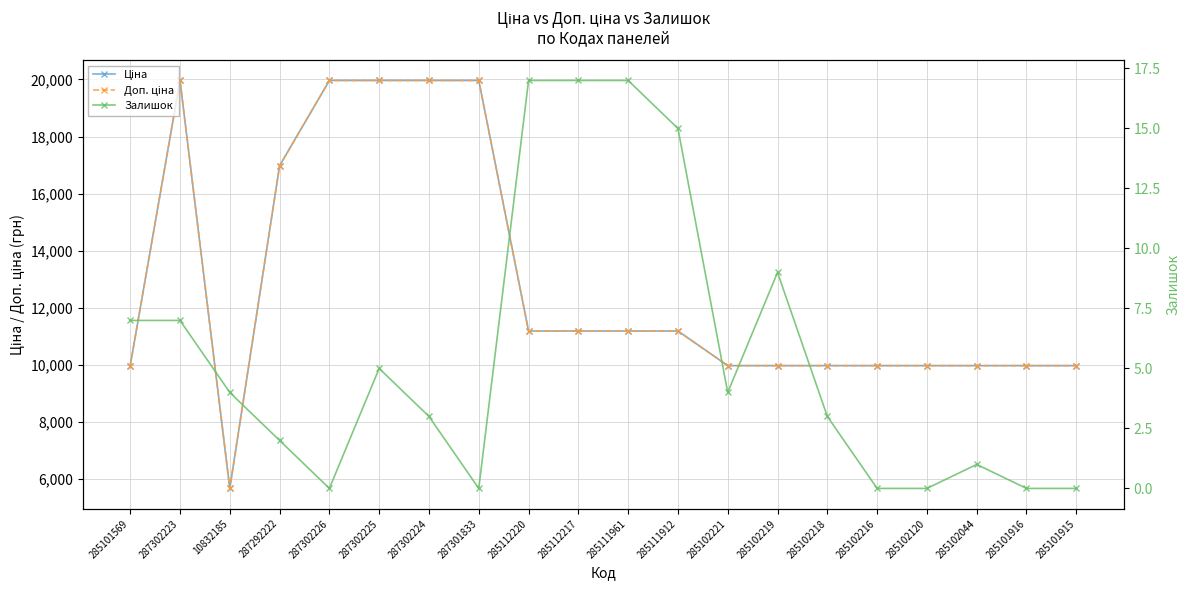

What is the sum of all Доп. ціна values?

256998.5